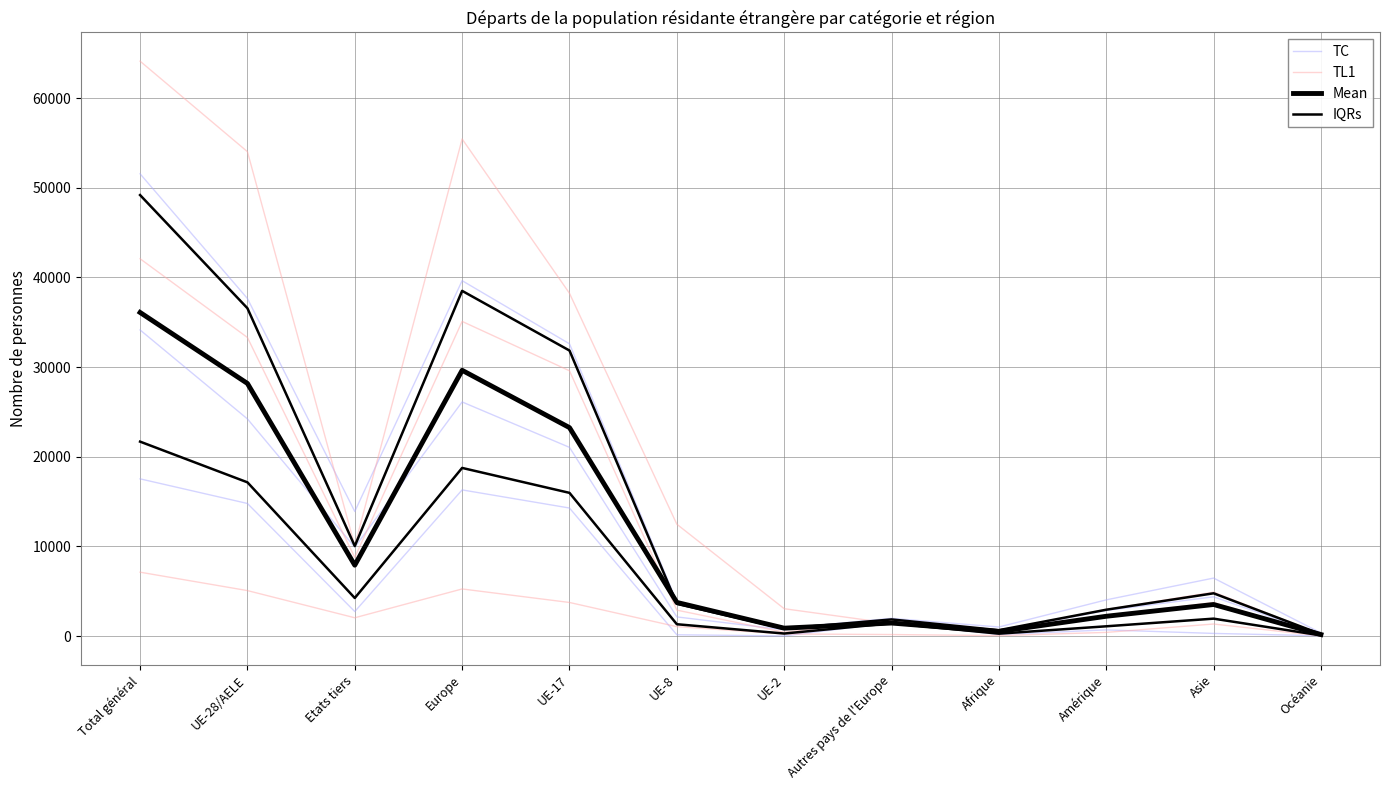

Does the chart display data point markers on the line(s)?

No